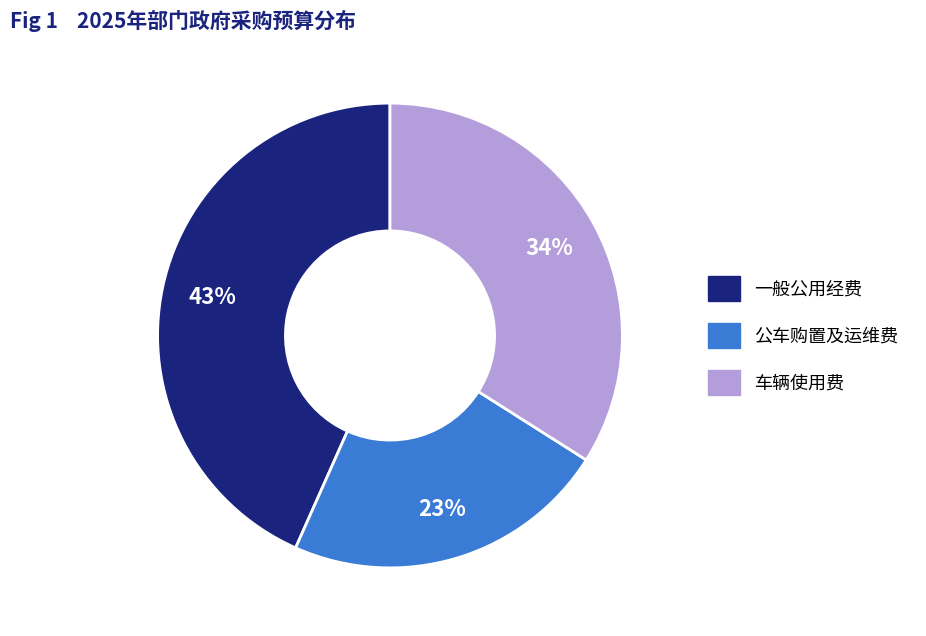

To the nearest percent, what is the combined percentage of 公车购置及运维费 and 一般公用经费?

66%